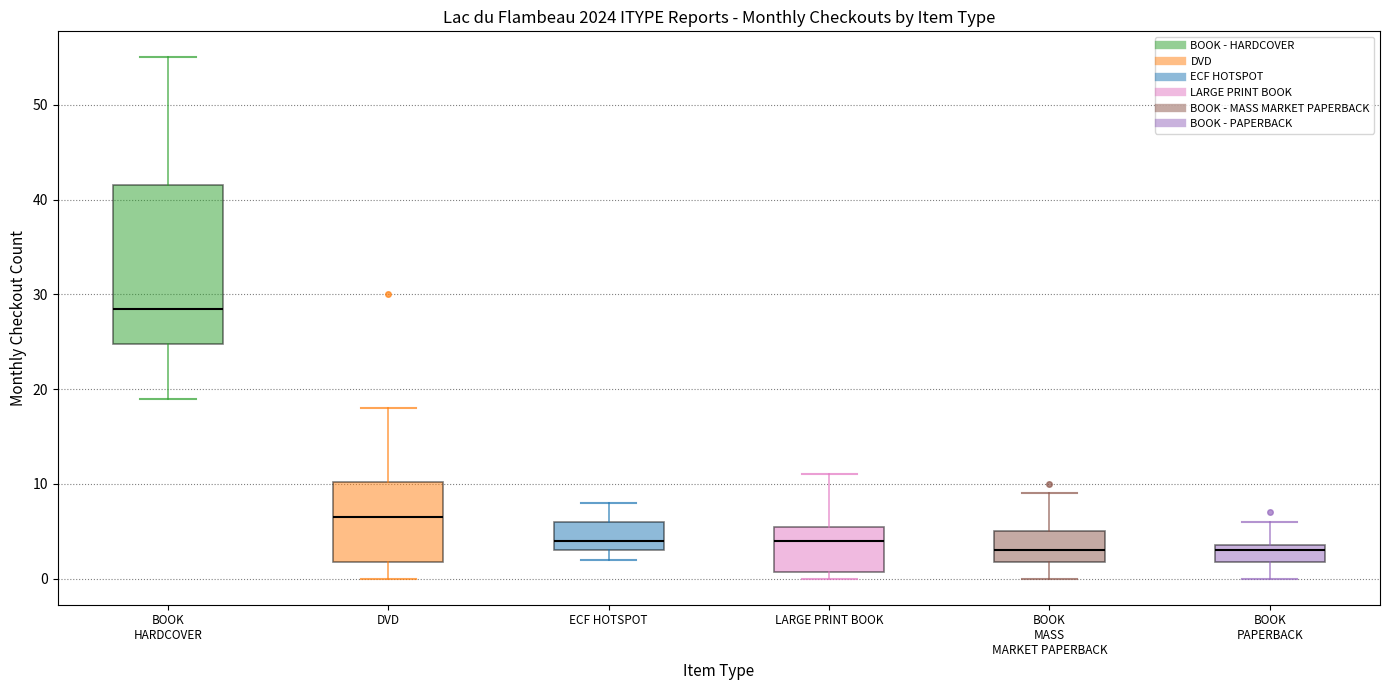

Reading left to right, transcribe this box plot: for each box, give where its median line is, the range the box spans, and where its two whiskers end, as read against the y-axis. The values are not printed on the chart, so give them approximately, as read against the axis.

BOOK HARDCOVER: median 29, box 25 to 42, whiskers 19 to 55
DVD: median 7, box 2 to 10, whiskers 0 to 18
ECF HOTSPOT: median 4, box 3 to 6, whiskers 2 to 8
LARGE PRINT BOOK: median 4, box 1 to 6, whiskers 0 to 11
BOOK MASS MARKET PAPERBACK: median 3, box 2 to 5, whiskers 0 to 9
BOOK PAPERBACK: median 3, box 2 to 4, whiskers 0 to 6